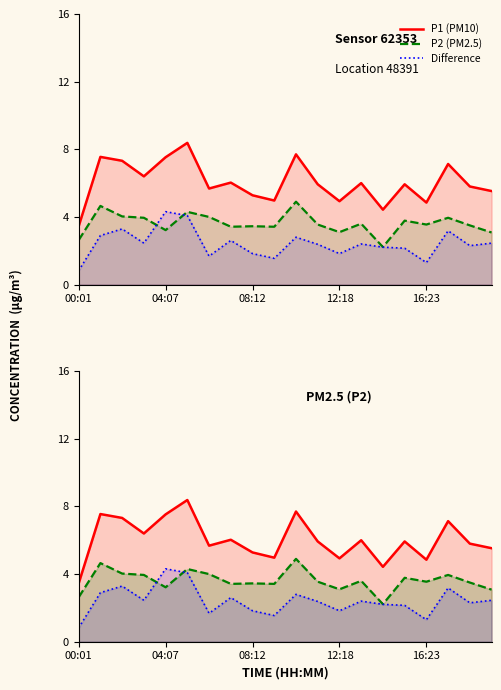

What is the spread (max minus min) of values at 18?

3.5